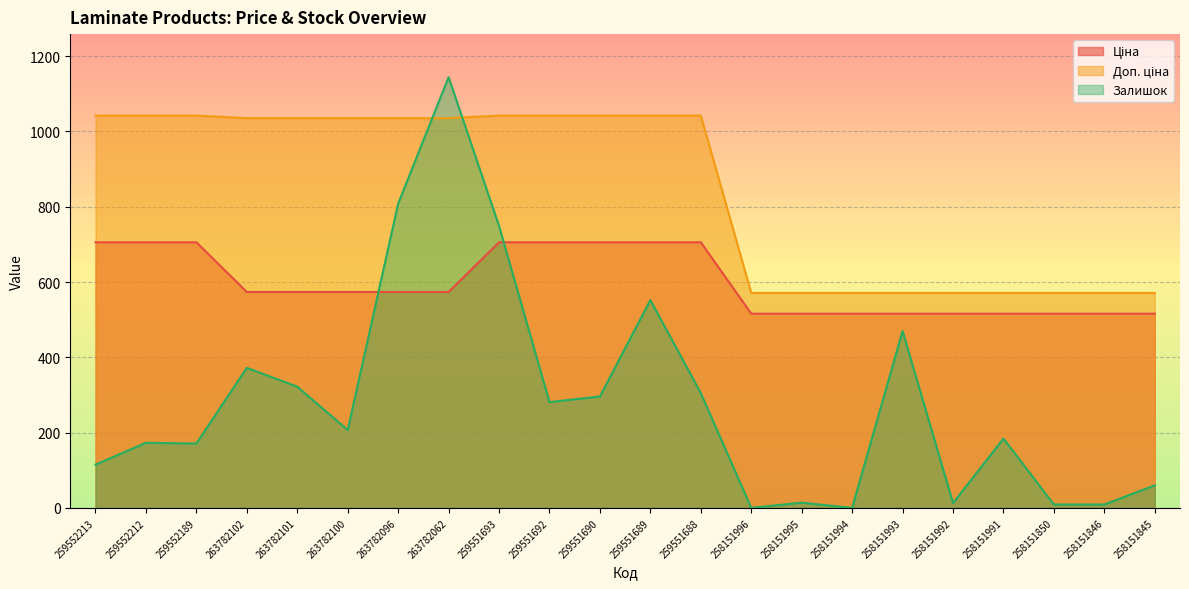

Reading left to right, extract all data points from this chart.

Ціна: 705.5	705.5	705.5	573.5	573.5	573.5	573.5	573.5	705.5	705.5	705.5	705.5	705.5	515.8	515.8	515.8	515.8	515.8	515.8	515.8	515.8	515.8
Доп. ціна: 1042.0	1042.0	1042.0	1035.1	1035.1	1035.1	1035.1	1035.1	1042.0	1042.0	1042.0	1042.0	1042.0	571.0	571.0	571.0	571.0	571.0	571.0	571.0	571.0	571.0
Залишок: 115.0	173.0	171.0	372.0	322.0	207.0	808.0	1144.0	749.0	281.0	296.0	552.0	305.0	0.0	14.0	0.0	470.0	13.0	184.0	9.0	9.0	60.0